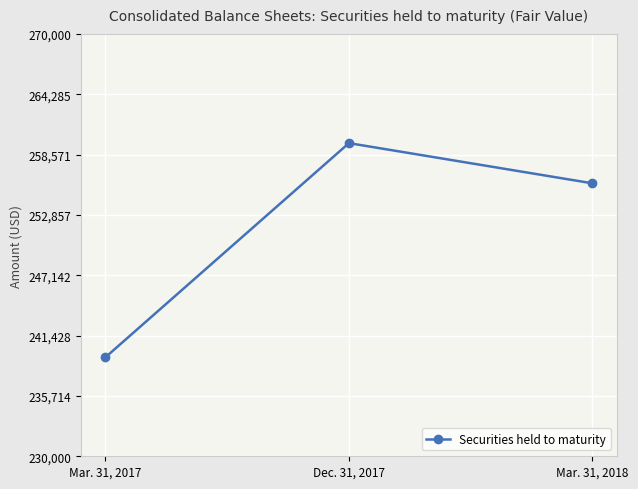

The chart shows a value of 255851 at Mar. 31, 2018. True or false?

True